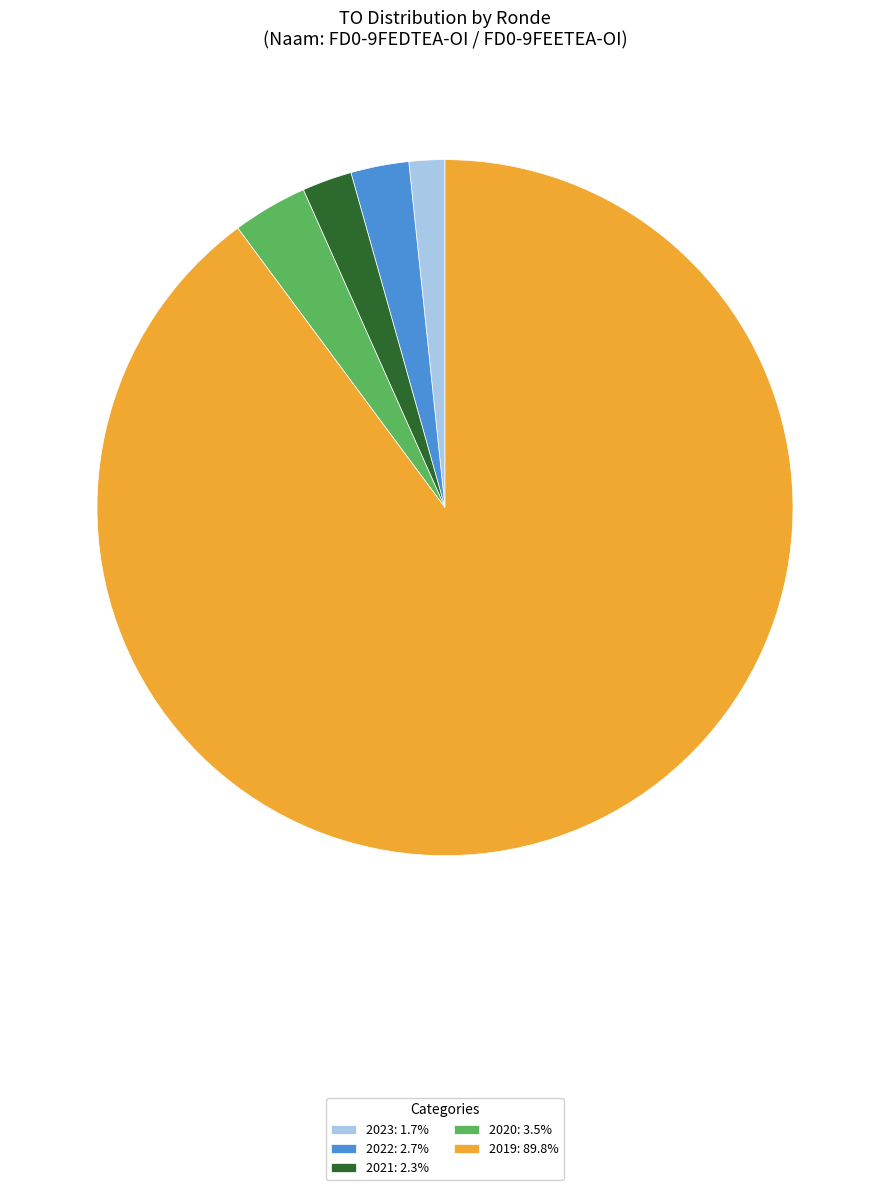

What is the ratio of the value at 2021: 2.3% to the value at 2020: 3.5%?

0.7